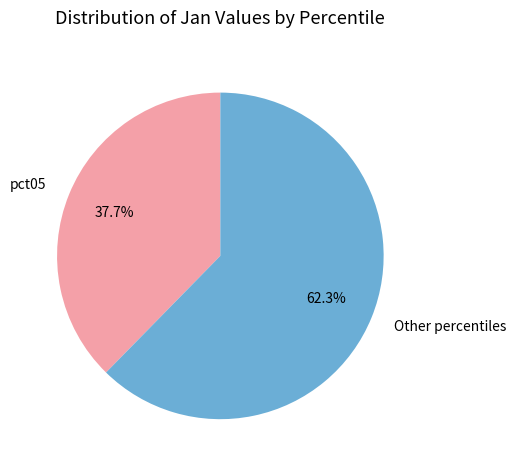

Approximately how many times larger is the value at Other percentiles compared to pct05?

1.7